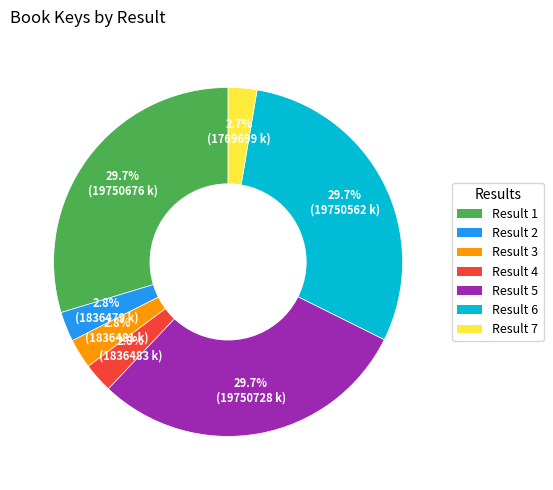

Is there any slice that represents more than half of the pie?

No